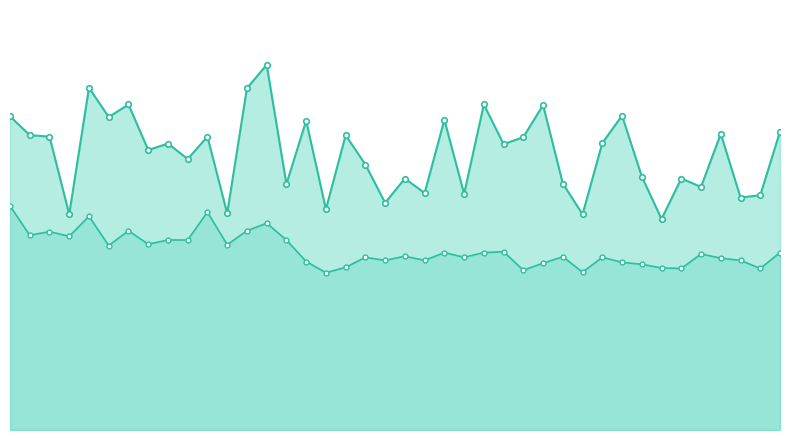

Reading left to right, transcribe all the data shown in this chart.

P1: 0=11.2	1=10.6	2=10.5	3=7.7	4=12.2	5=11.2	6=11.7	7=10.0	8=10.2	9=9.7	10=10.5	11=7.8	12=12.2	13=13.1	14=8.8	15=11.1	16=7.9	17=10.6	18=9.5	19=8.1	20=9.0	21=8.5	22=11.1	23=8.4	24=11.7	25=10.2	26=10.5	27=11.6	28=8.8	29=7.7	30=10.3	31=11.2	32=9.1	33=7.5	34=9.0	35=8.7	36=10.6	37=8.3	38=8.4	39=10.7
P2: 0=8.0	1=7.0	2=7.1	3=6.9	4=7.7	5=6.6	6=7.1	7=6.7	8=6.8	9=6.8	10=7.8	11=6.6	12=7.1	13=7.4	14=6.8	15=6.0	16=5.6	17=5.8	18=6.2	19=6.1	20=6.2	21=6.1	22=6.3	23=6.2	24=6.3	25=6.4	26=5.7	27=6.0	28=6.2	29=5.7	30=6.2	31=6.0	32=5.9	33=5.8	34=5.8	35=6.3	36=6.2	37=6.1	38=5.8	39=6.3